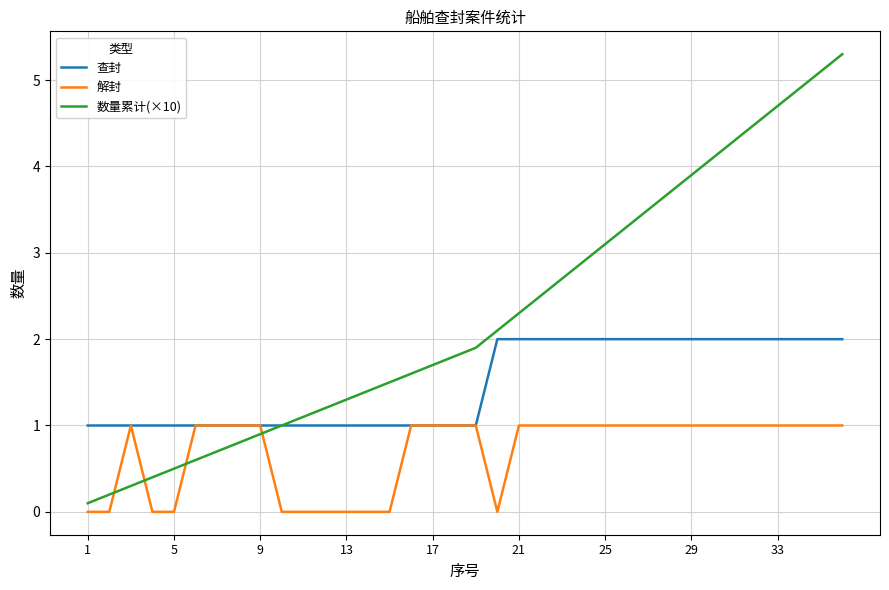

Reading left to right, list all the values displayed in this chart.

查封: 1.0	1.0	1.0	1.0	1.0	1.0	1.0	1.0	1.0	1.0	1.0	1.0	1.0	1.0	1.0	1.0	1.0	1.0	1.0	2.0	2.0	2.0	2.0	2.0	2.0	2.0	2.0	2.0	2.0	2.0	2.0	2.0	2.0	2.0	2.0	2.0
解封: 0.0	0.0	1.0	0.0	0.0	1.0	1.0	1.0	1.0	0.0	0.0	0.0	0.0	0.0	0.0	1.0	1.0	1.0	1.0	0.0	1.0	1.0	1.0	1.0	1.0	1.0	1.0	1.0	1.0	1.0	1.0	1.0	1.0	1.0	1.0	1.0
数量累计(×10): 0.1	0.2	0.3	0.4	0.5	0.6	0.7	0.8	0.9	1.0	1.1	1.2	1.3	1.4	1.5	1.6	1.7	1.8	1.9	2.1	2.3	2.5	2.7	2.9	3.1	3.3	3.5	3.7	3.9	4.1	4.3	4.5	4.7	4.9	5.1	5.3